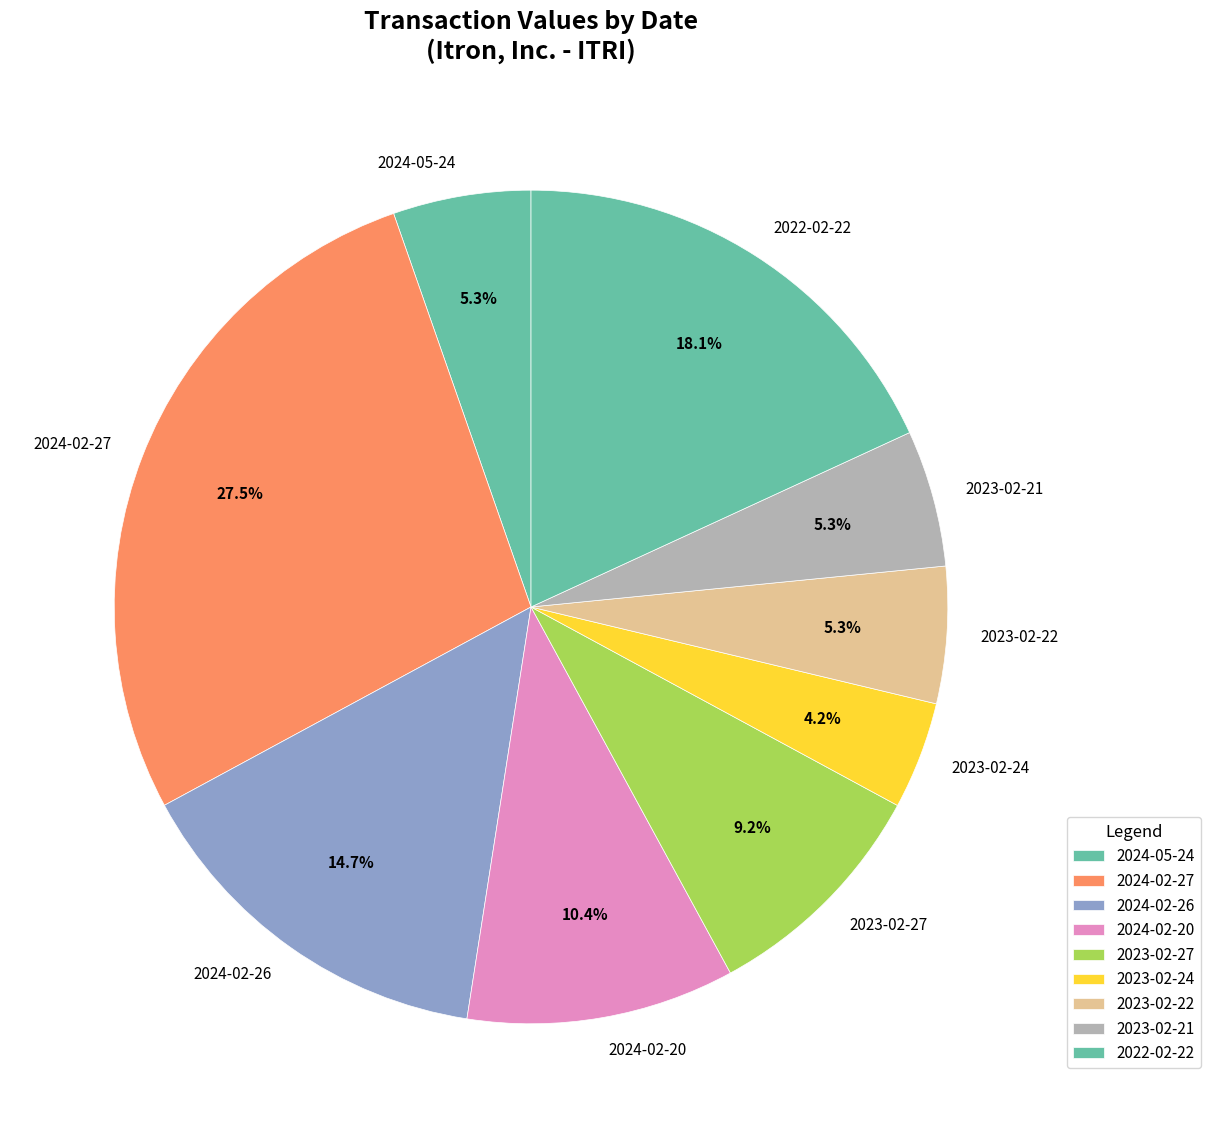

To the nearest percent, what percentage of the pie is 2022-02-22?

18%